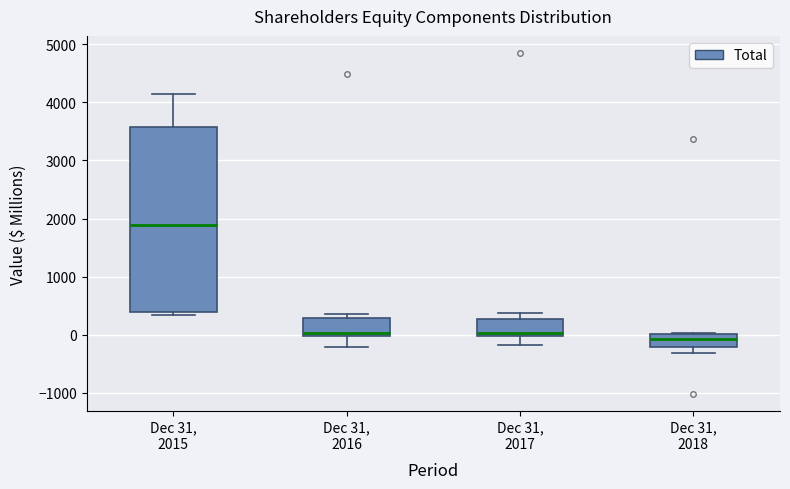

Comparing the boxes themselves (not the whiskers), which one is the tallest?

Dec 31, 2015